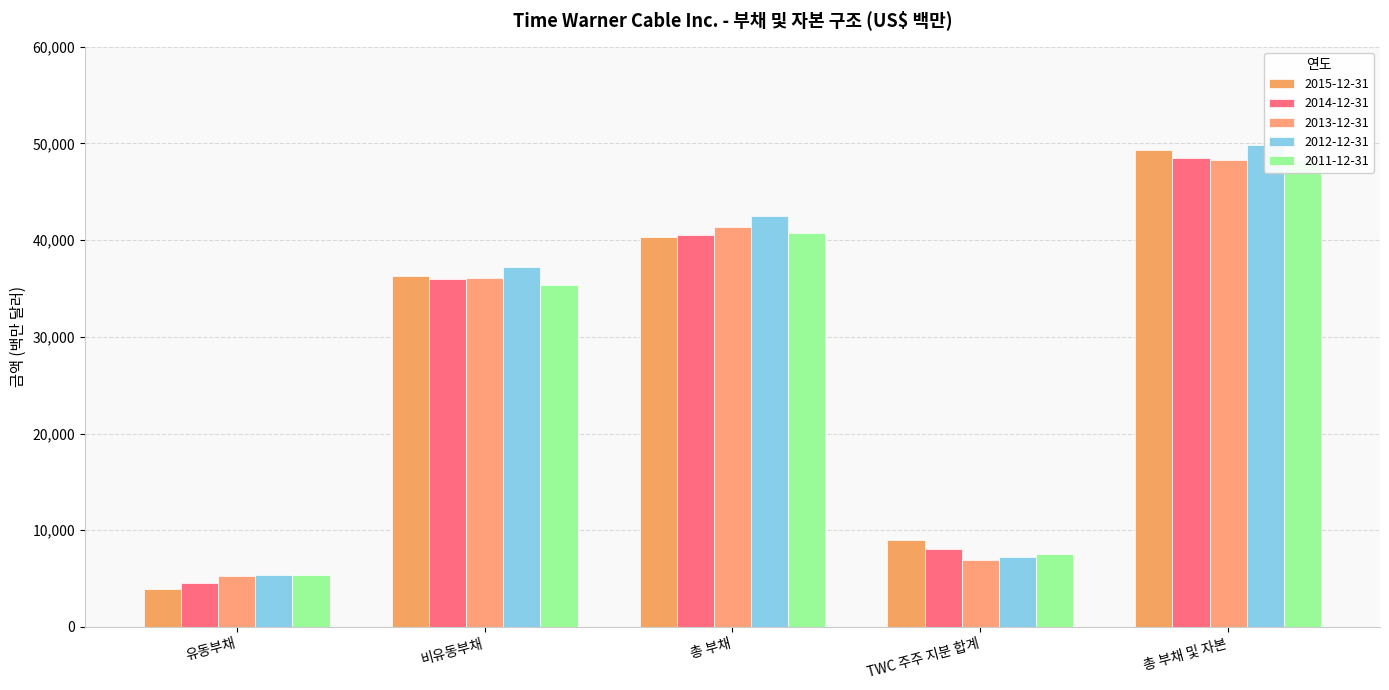

Which has a higher value, 총 부채 및 자본 or 총 부채?

총 부채 및 자본